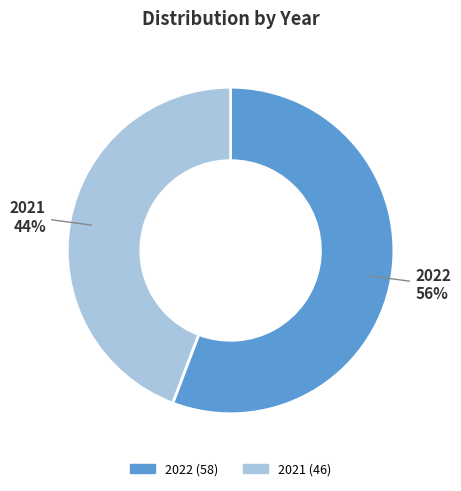

Is there a majority slice in this chart?

Yes